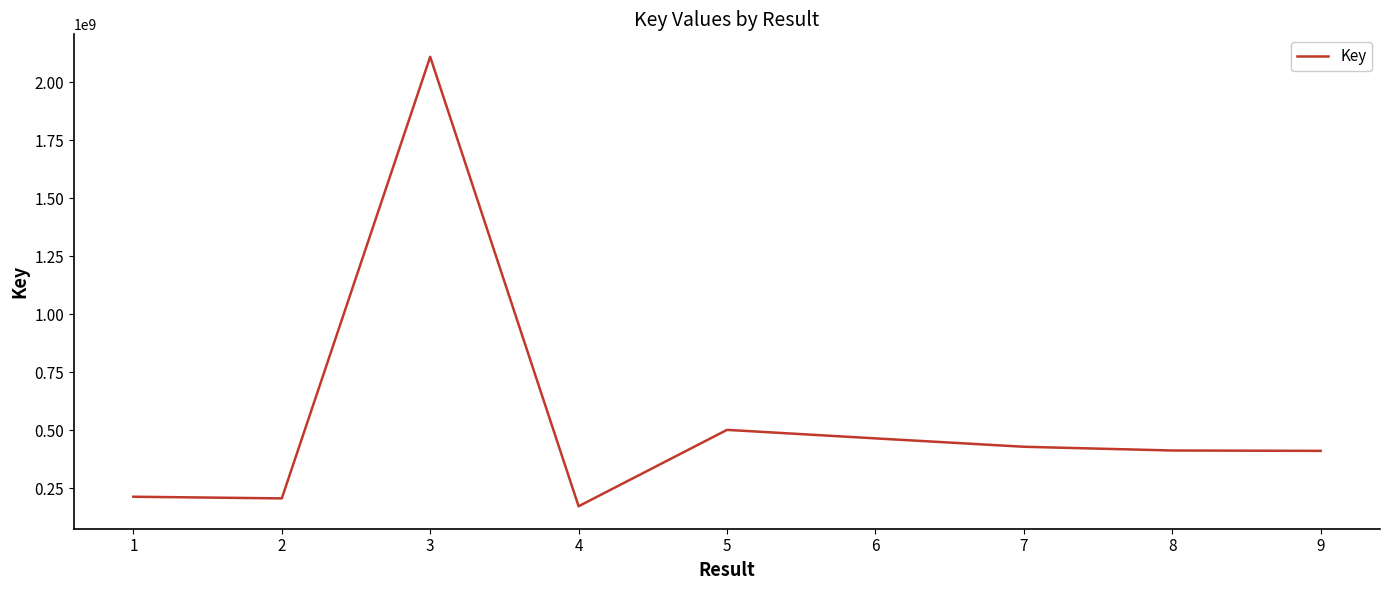

What is the minimum value shown in the chart?

172368327